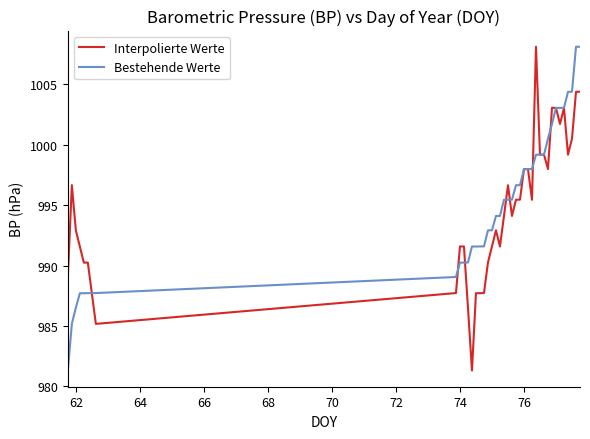

Does the chart display data point markers on the line(s)?

No